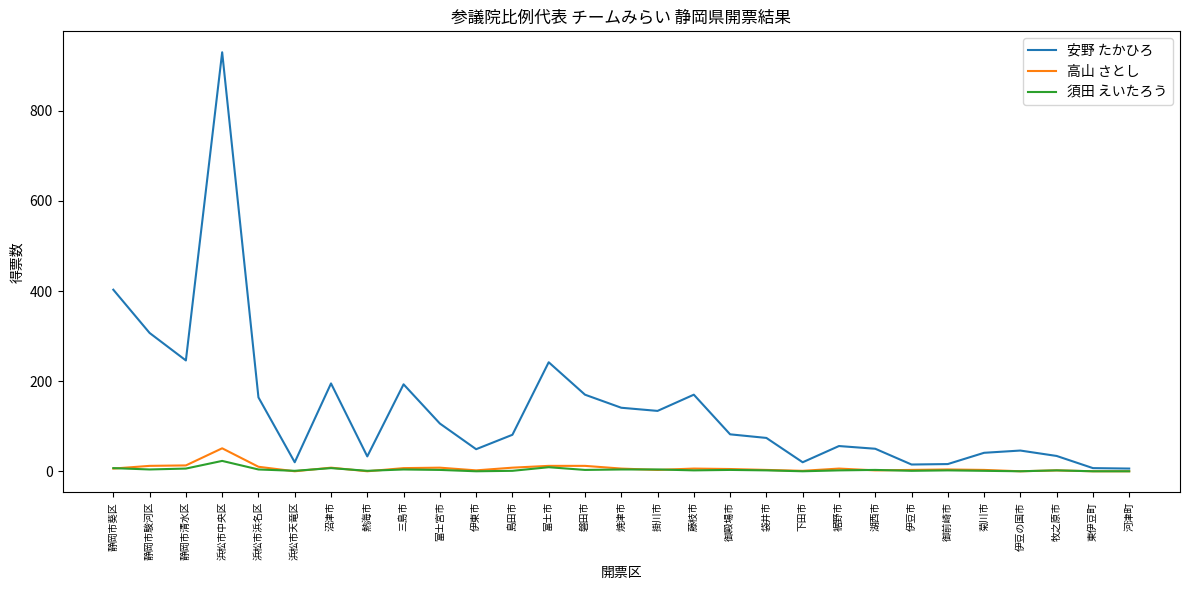

What is the total value across all series at 浜松市中央区?

1004